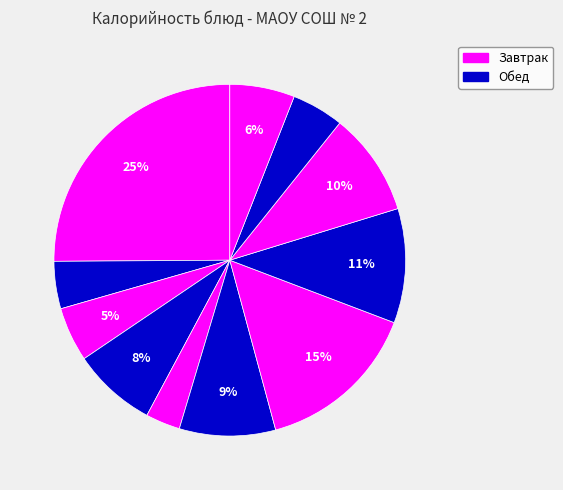

How many segments does this pie chart have?

11